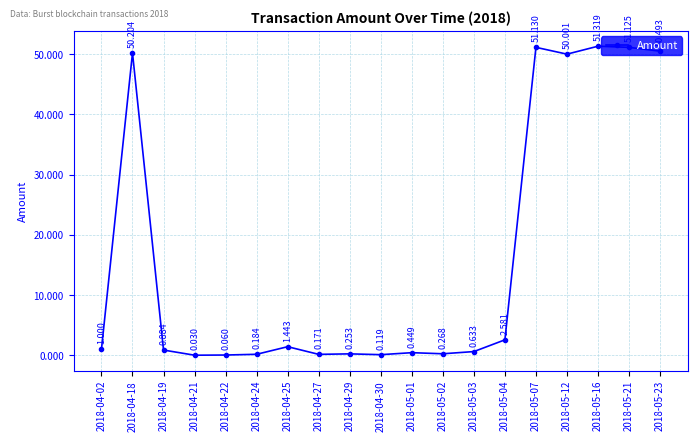

True or false: the data has more than 2 interior local peaks.

True